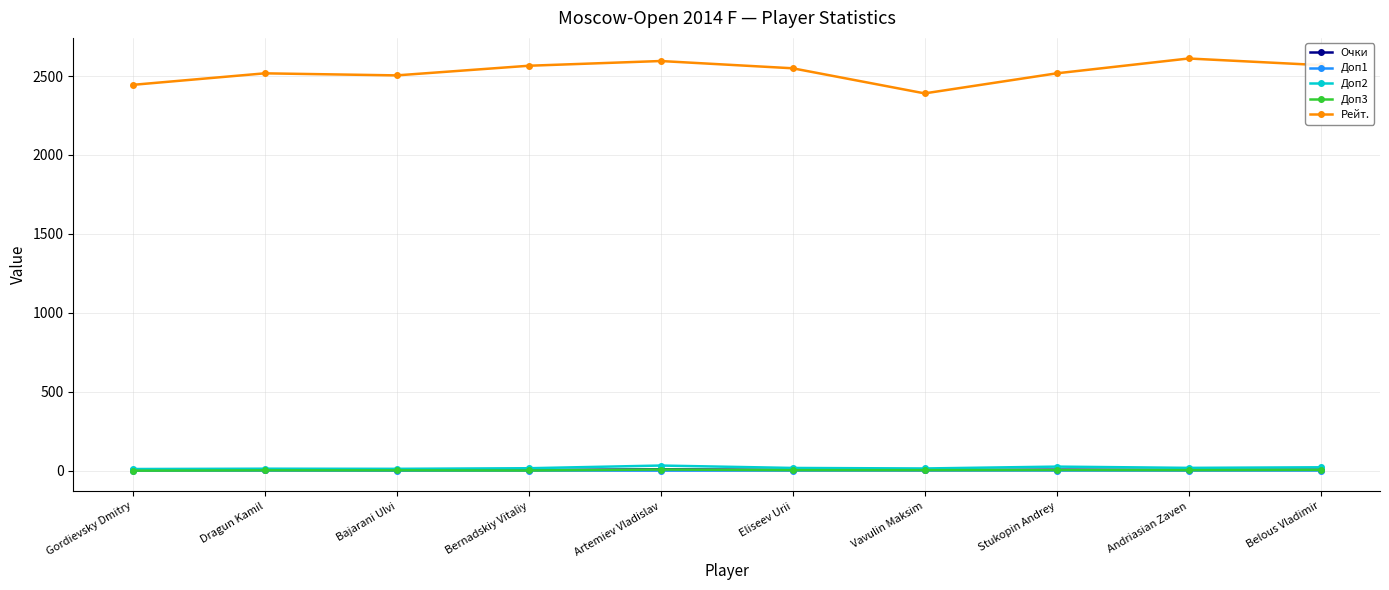

The Доп3 series shows 0.0 at Gordievsky Dmitry. True or false?

True